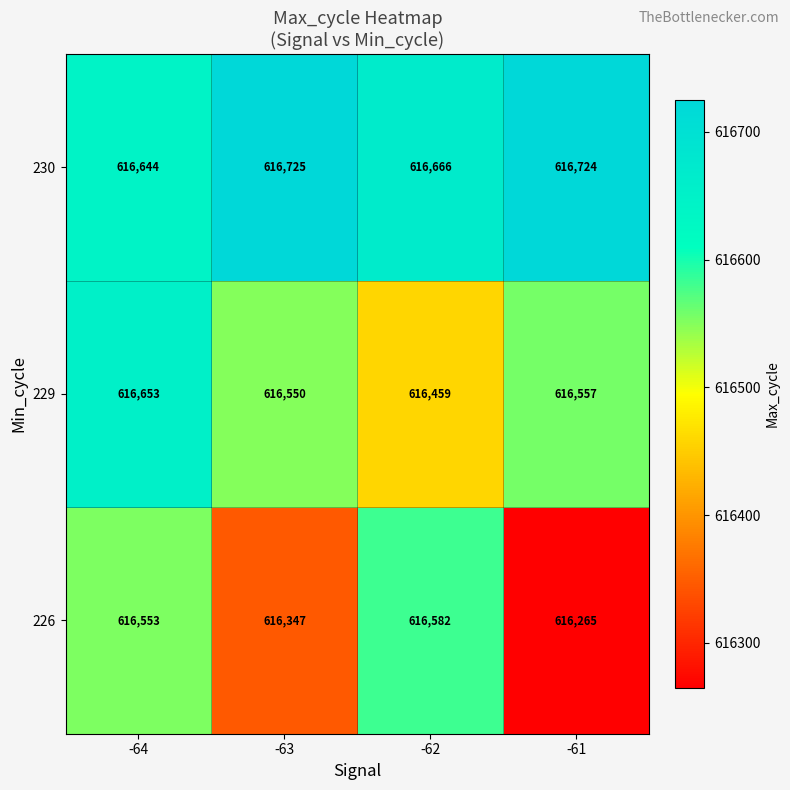

Which series has the largest total across all categories?

230